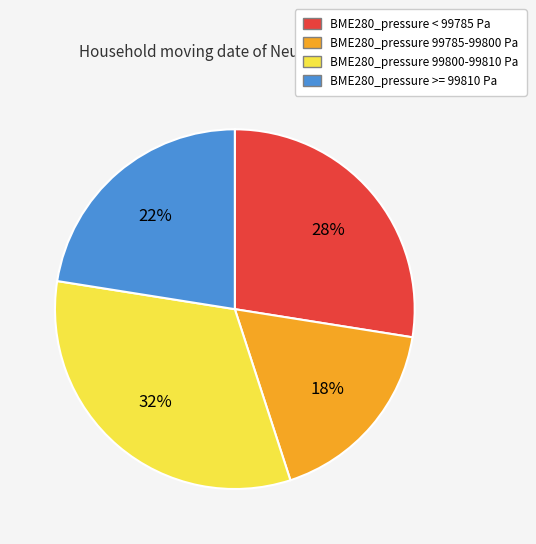

To the nearest percent, what is the difference between the largest and smallest slice percentages?

15%